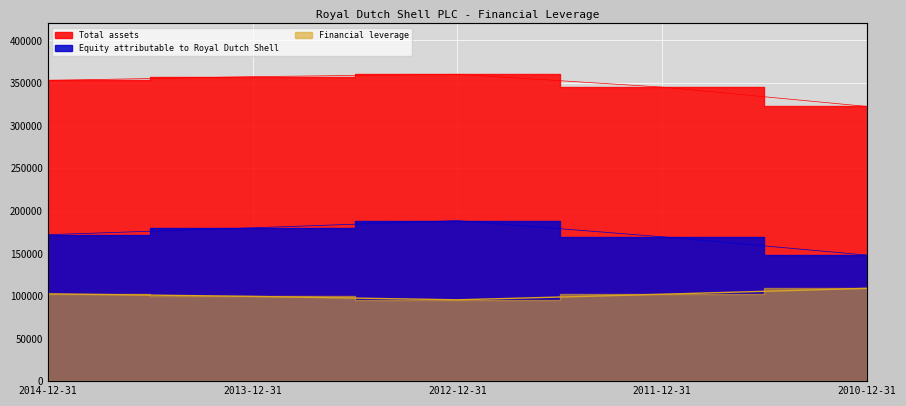

What is the difference between the second highest and minimum values in the Total assets series?

34952.0